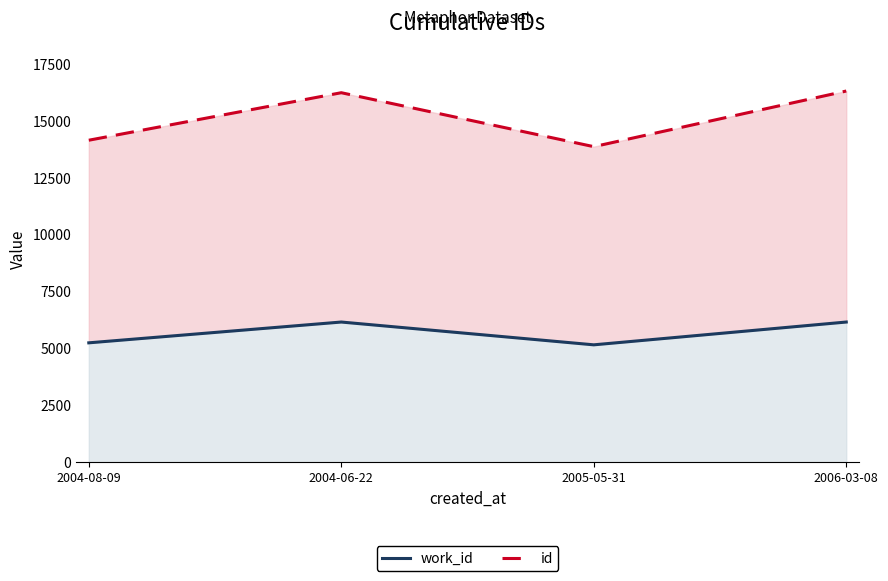

Is it true that work_id equals 5160 at 2005-05-31?

True